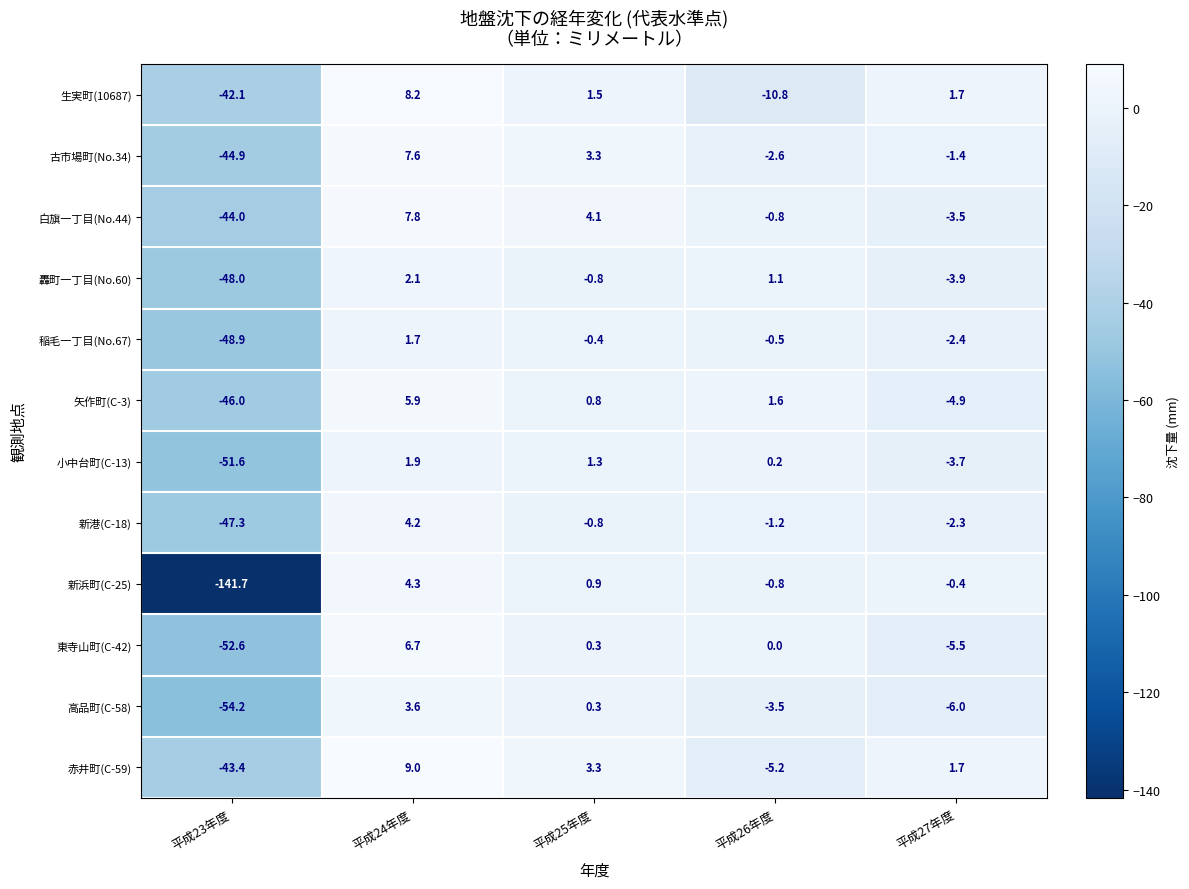

What is the average value of the 稲毛一丁目(No.67) series?

-10.1